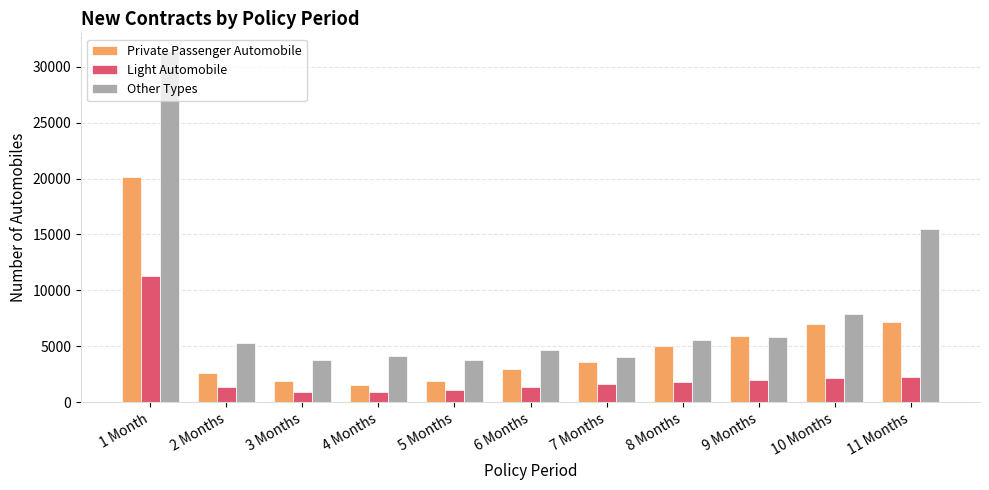

List the series in order of their overall mean, lowest first.

Light Automobile, Private Passenger Automobile, Other Types